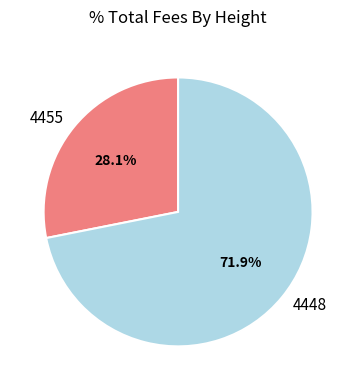

To the nearest percent, what portion does 4448 represent?

72%